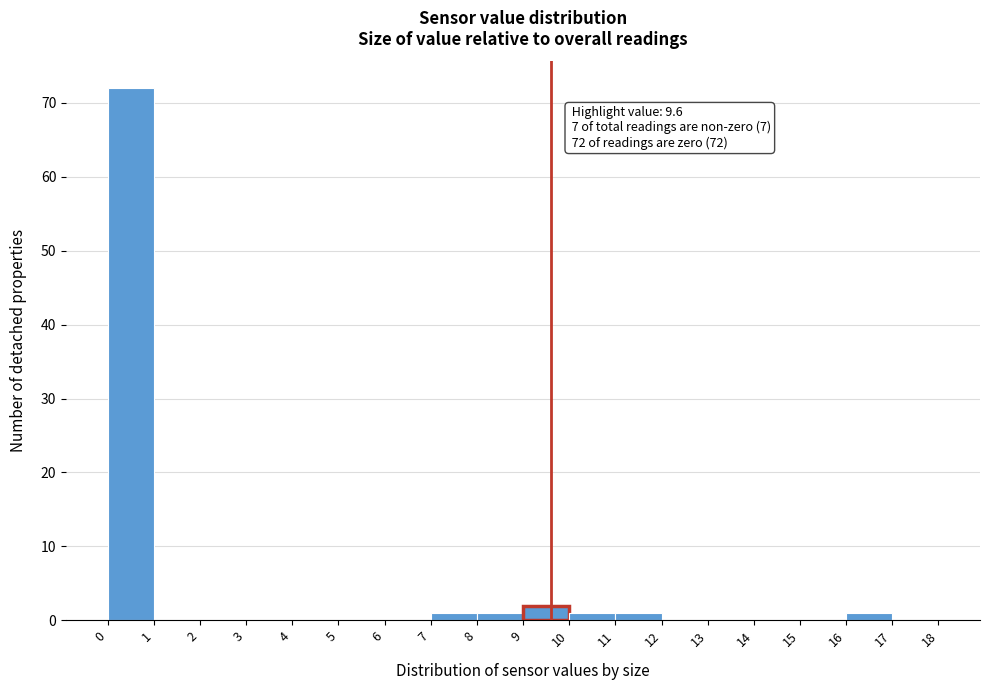

Over which range of the x-axis is the bar tallest?

0 to 1